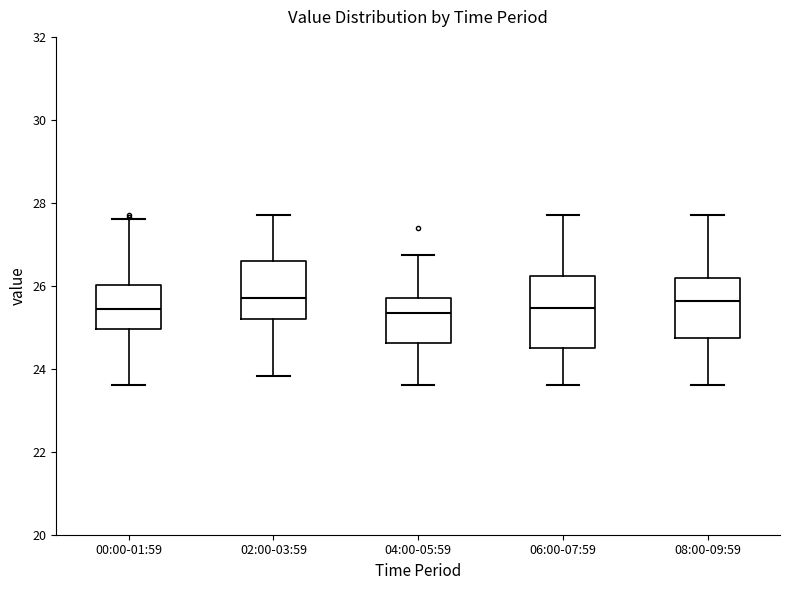

Reading left to right, transcribe this box plot: for each box, give where its median line is, the range the box spans, and where its two whiskers end, as read against the y-axis. The values are not printed on the chart, so give them approximately, as read against the axis.

00:00-01:59: median 25.4, box 25.0 to 26.0, whiskers 23.6 to 27.6
02:00-03:59: median 25.8, box 25.2 to 26.6, whiskers 23.8 to 27.8
04:00-05:59: median 25.4, box 24.6 to 25.8, whiskers 23.6 to 26.8
06:00-07:59: median 25.4, box 24.6 to 26.2, whiskers 23.6 to 27.8
08:00-09:59: median 25.6, box 24.8 to 26.2, whiskers 23.6 to 27.8